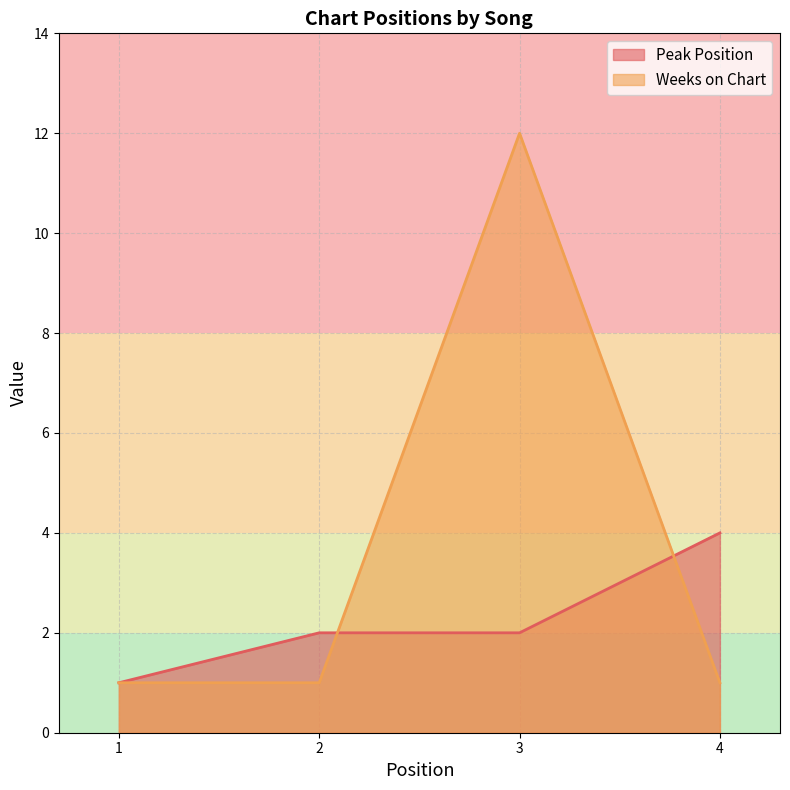

Which series has the largest total across all categories?

Weeks on Chart